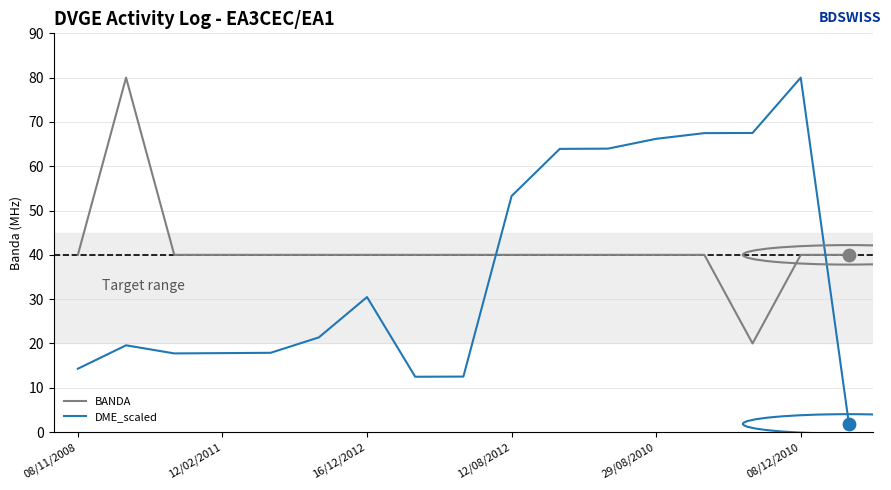

What are all the series names shown in the legend?

BANDA, DME_scaled